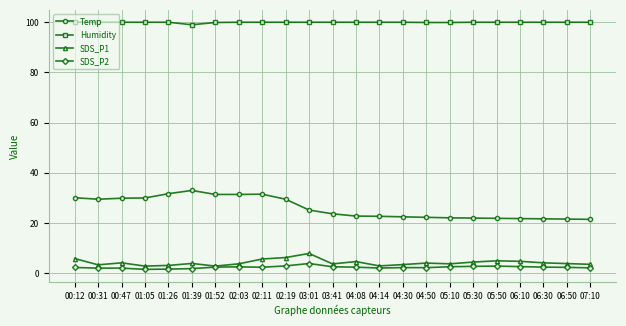

What is the sum of all Temp values?

599.8